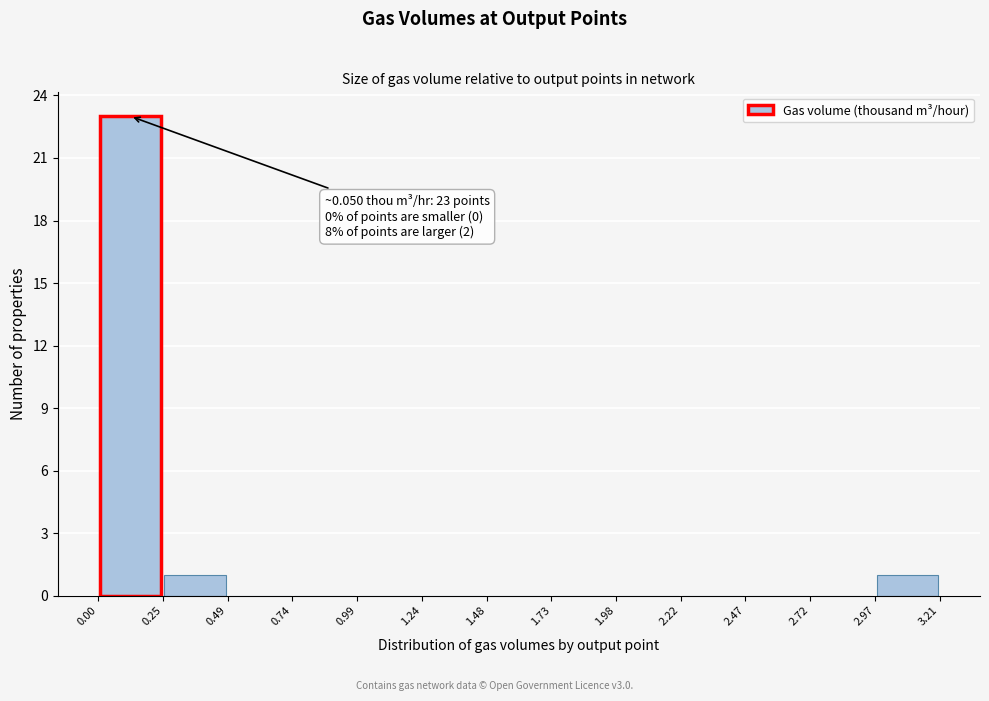

Which range on the x-axis has the tallest bar?

0.00 to 0.25